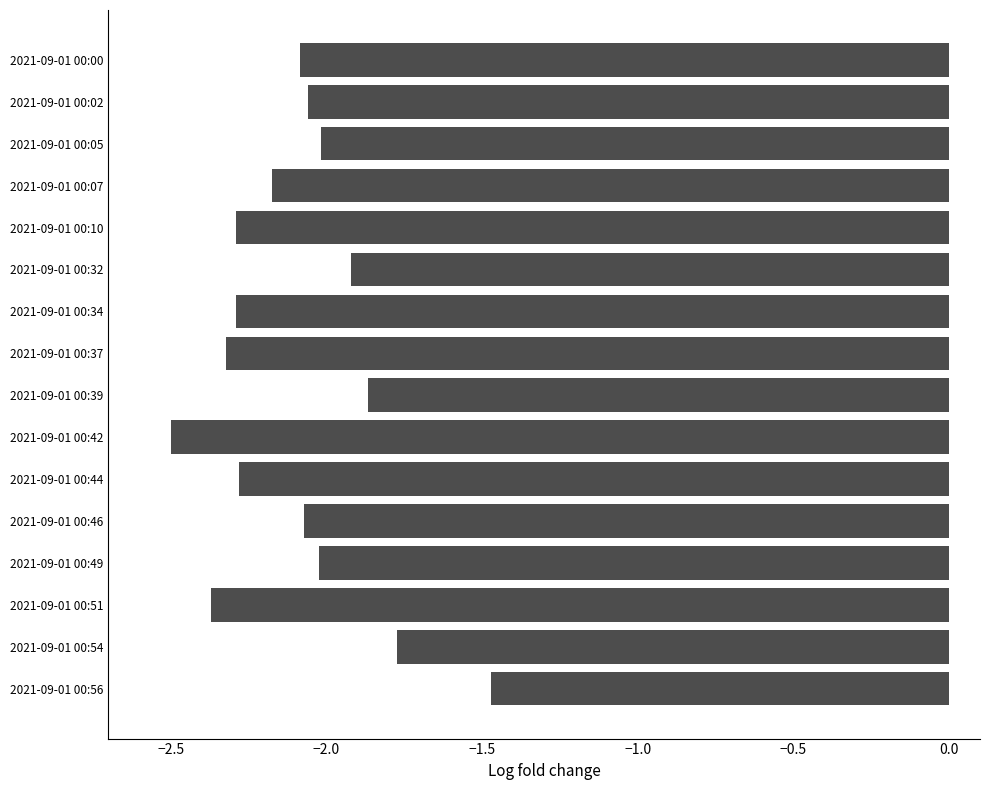

Is it true that the value at 2021-09-01 00:56 is -0.7?

False